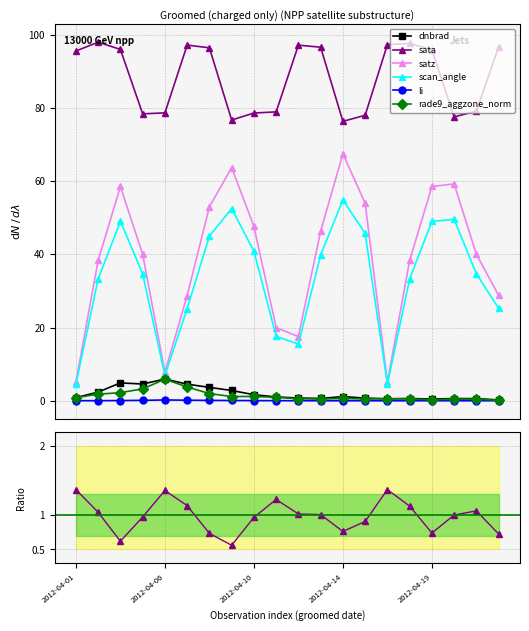

Reading right to left, transcribe all the data shown in this chart.

dnbrad: 0.2	0.6	0.6	0.5	0.6	0.5	0.7	1.1	0.6	0.7	1.0	1.6	2.8	3.7	4.5	5.9	4.6	4.9	2.4	0.8
sata: 96.7	79.2	77.6	96.0	97.7	97.3	78.0	76.4	96.6	97.2	79.0	78.6	76.7	96.5	97.2	78.7	78.4	96.0	98.0	95.6
satz: 28.8	40.0	59.3	58.6	38.3	5.1	54.0	67.5	46.4	17.5	20.0	47.7	63.7	53.0	28.7	7.8	40.0	58.6	38.3	5.1
scan_angle: 25.2	34.7	49.5	49.1	33.3	4.5	45.7	54.9	39.9	15.5	17.6	40.9	52.5	45.0	25.2	6.9	34.7	49.1	33.3	4.5
li: 0.0	0.0	0.0	0.0	0.0	0.0	0.0	0.0	0.0	0.0	0.0	0.0	0.1	0.1	0.1	0.2	0.1	0.0	0.0	0.0
rade9_aggzone_norm: 0.1	0.4	0.4	0.3	0.5	0.5	0.5	0.6	0.5	0.5	0.9	1.2	1.1	2.0	3.8	5.9	3.2	2.2	1.8	0.8